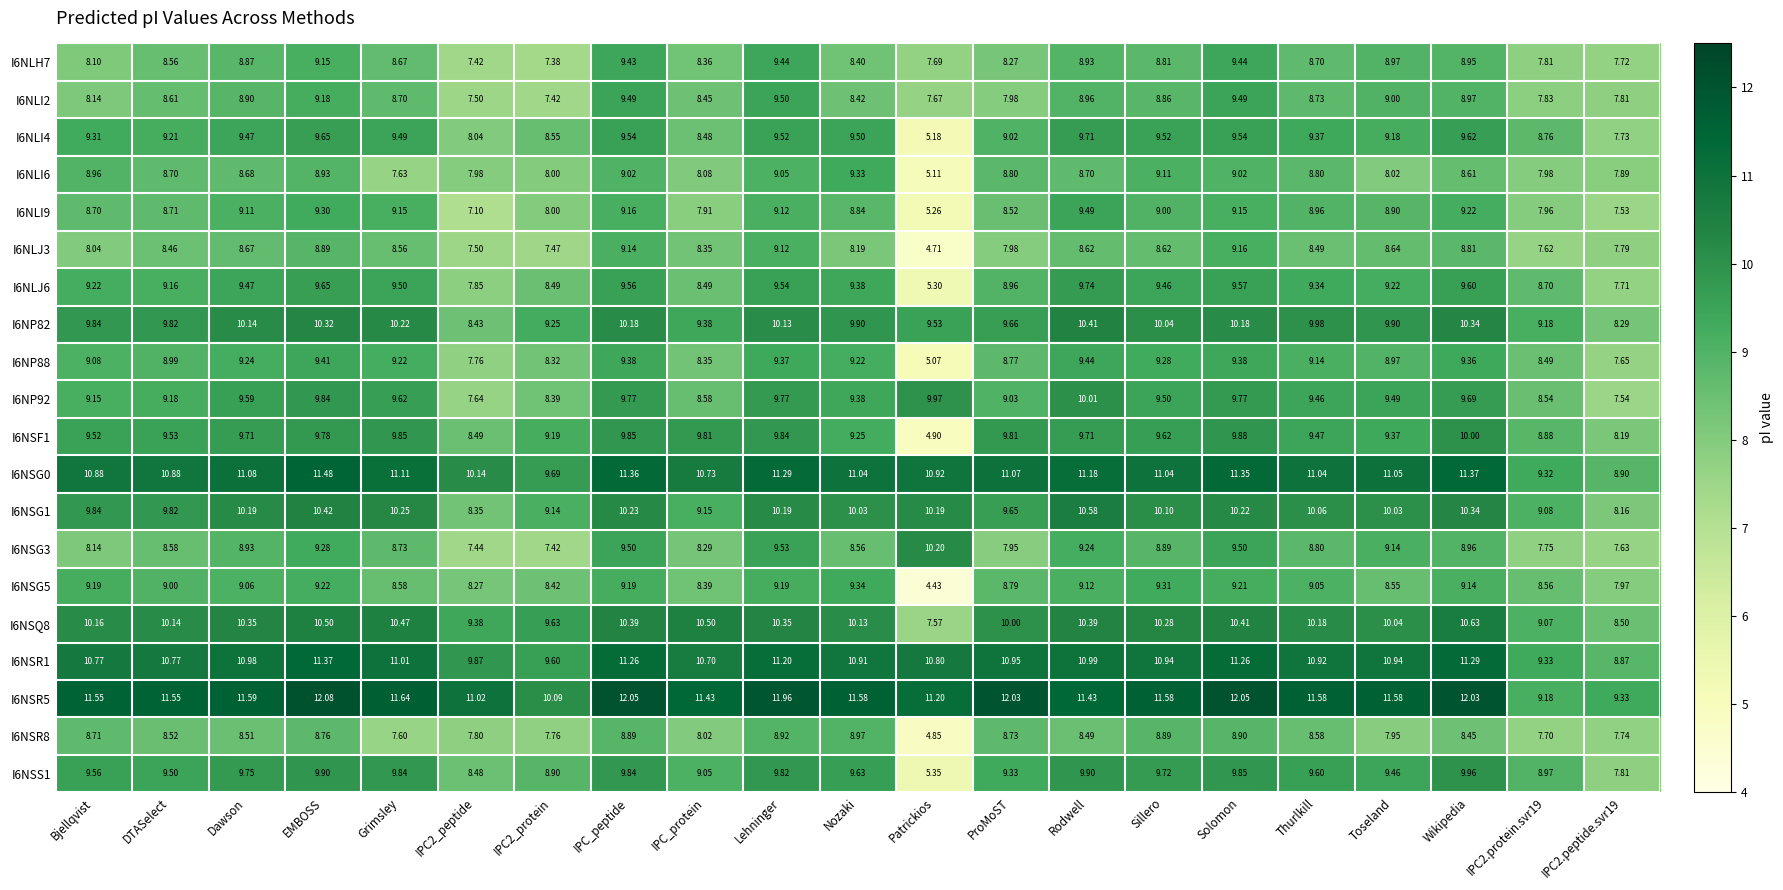

Where does the I6NSS1 series first go above 9?

Bjellqvist